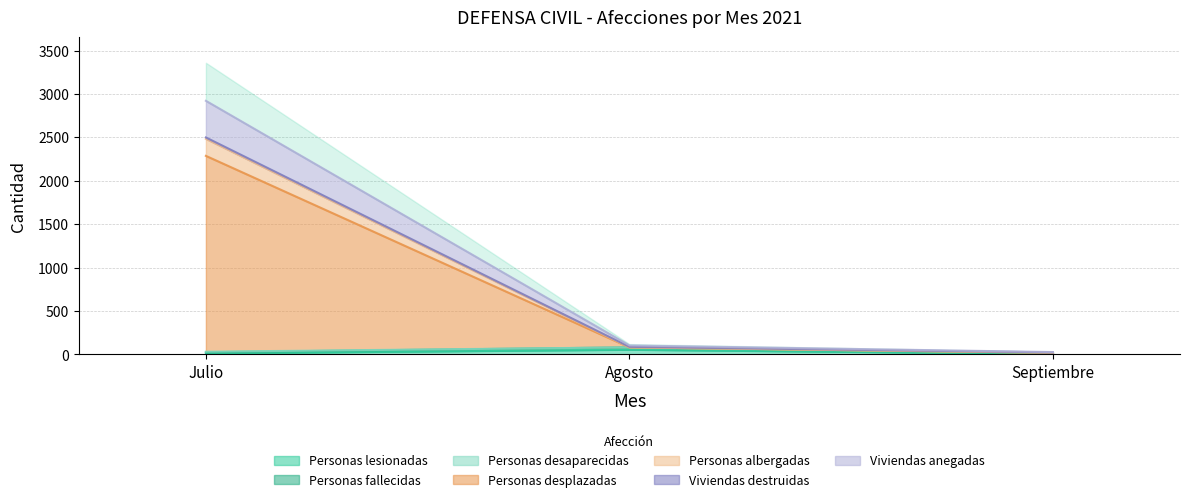

What is the label of the 1st point from the left?

Julio